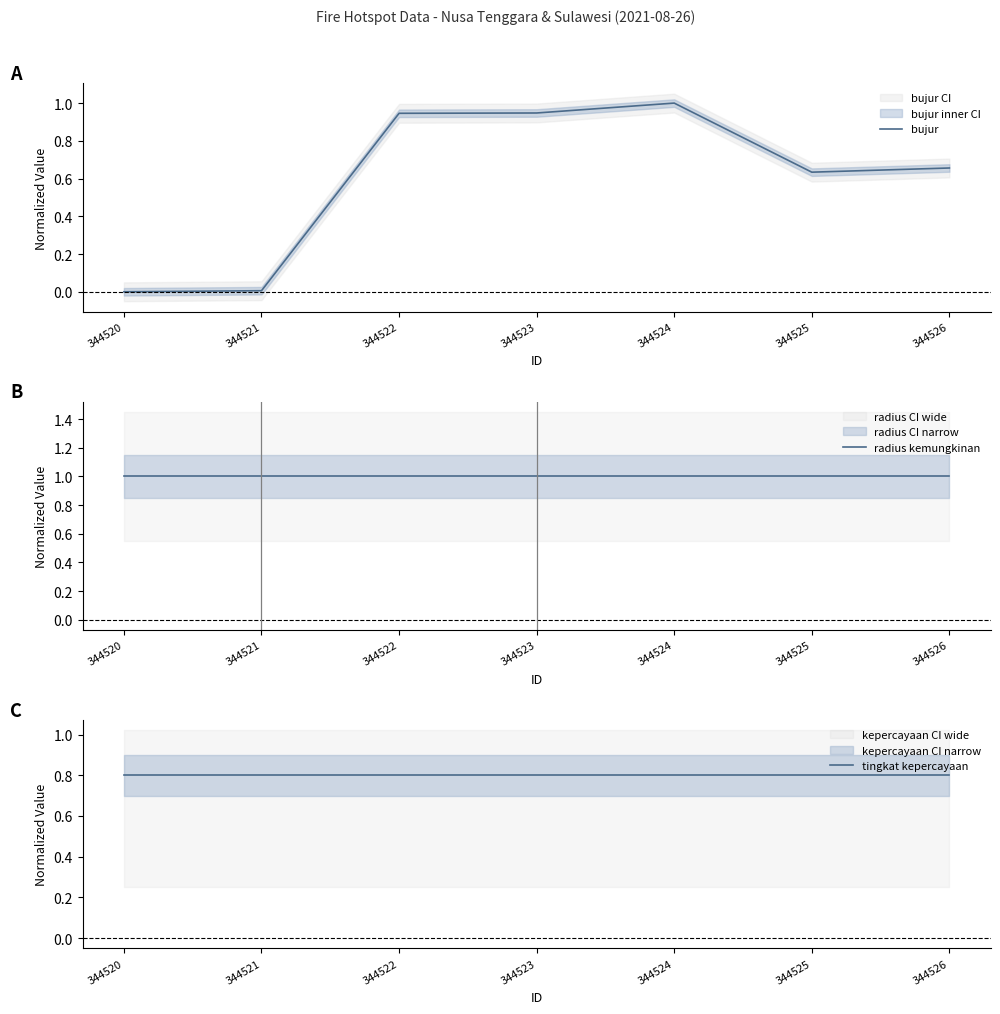

Which has a higher value, 344523 or 344524?

344524